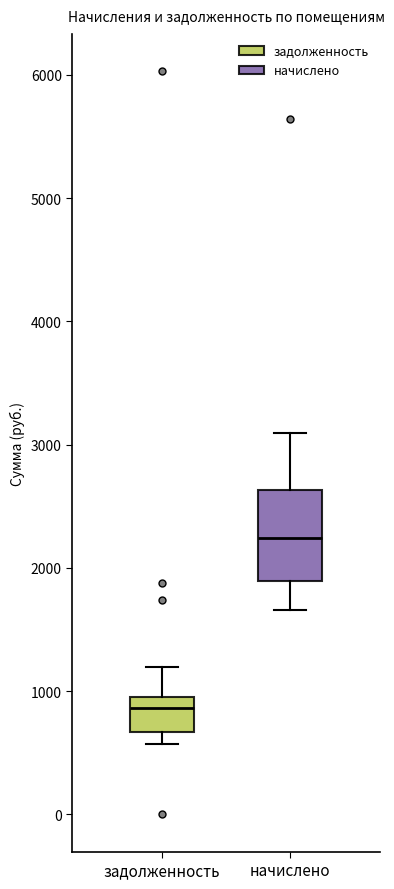

Comparing the boxes themselves (not the whiskers), which one is the tallest?

начислено